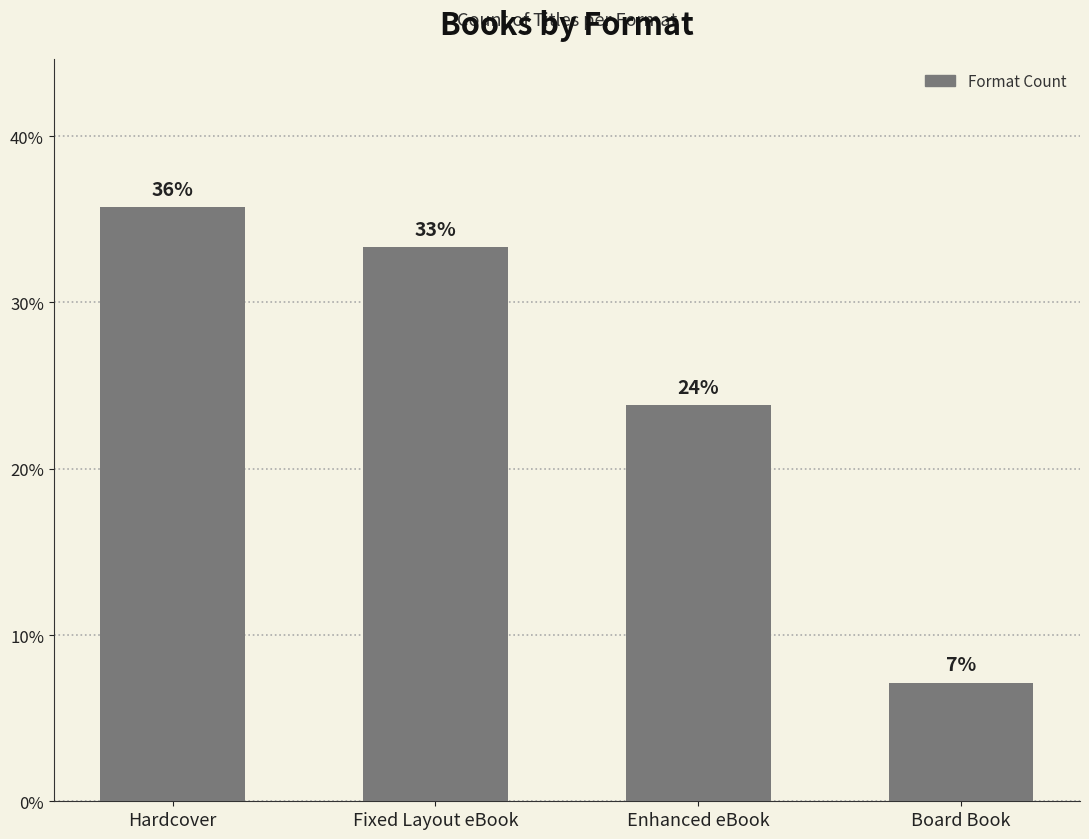

At which label is the value closest to 21?

Enhanced eBook